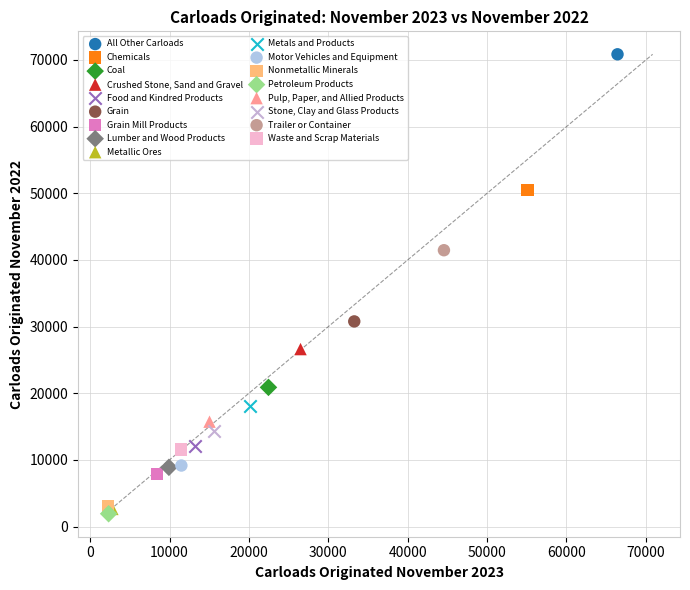

Which series contains the highest Y value?

All Other Carloads